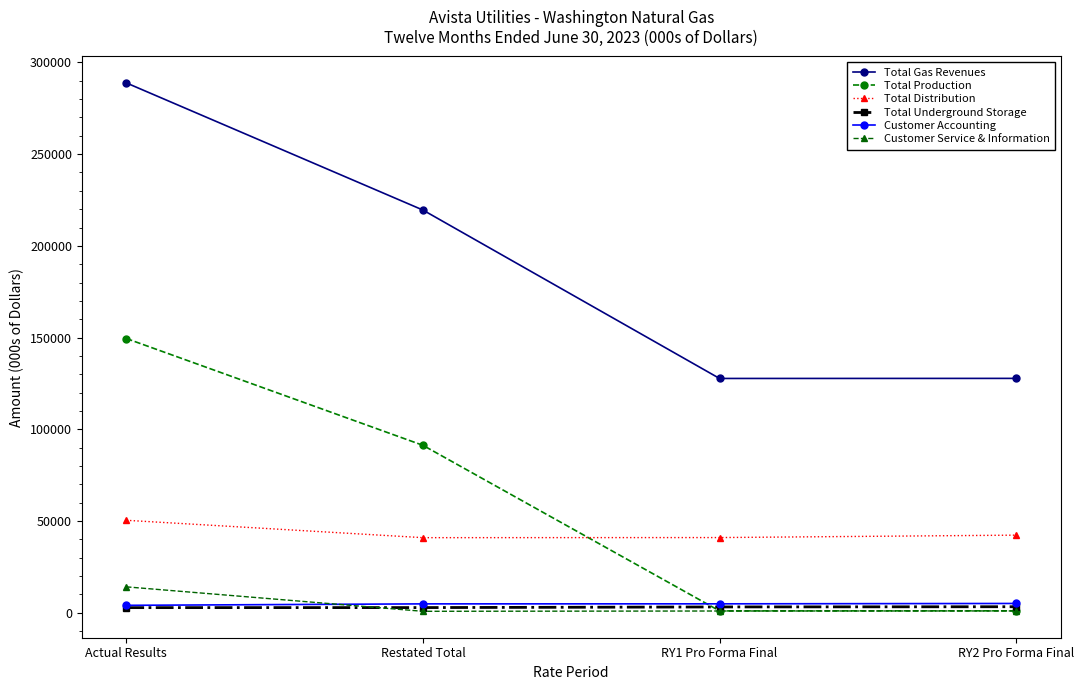

How many data points in Total Underground Storage are above 3114?

2